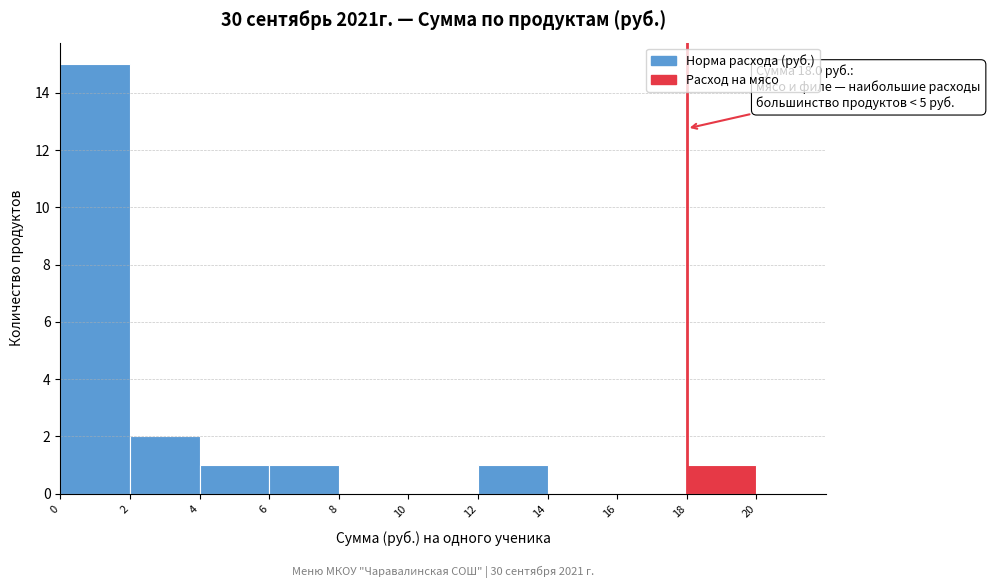

Which range on the x-axis has the tallest bar?

0 to 2